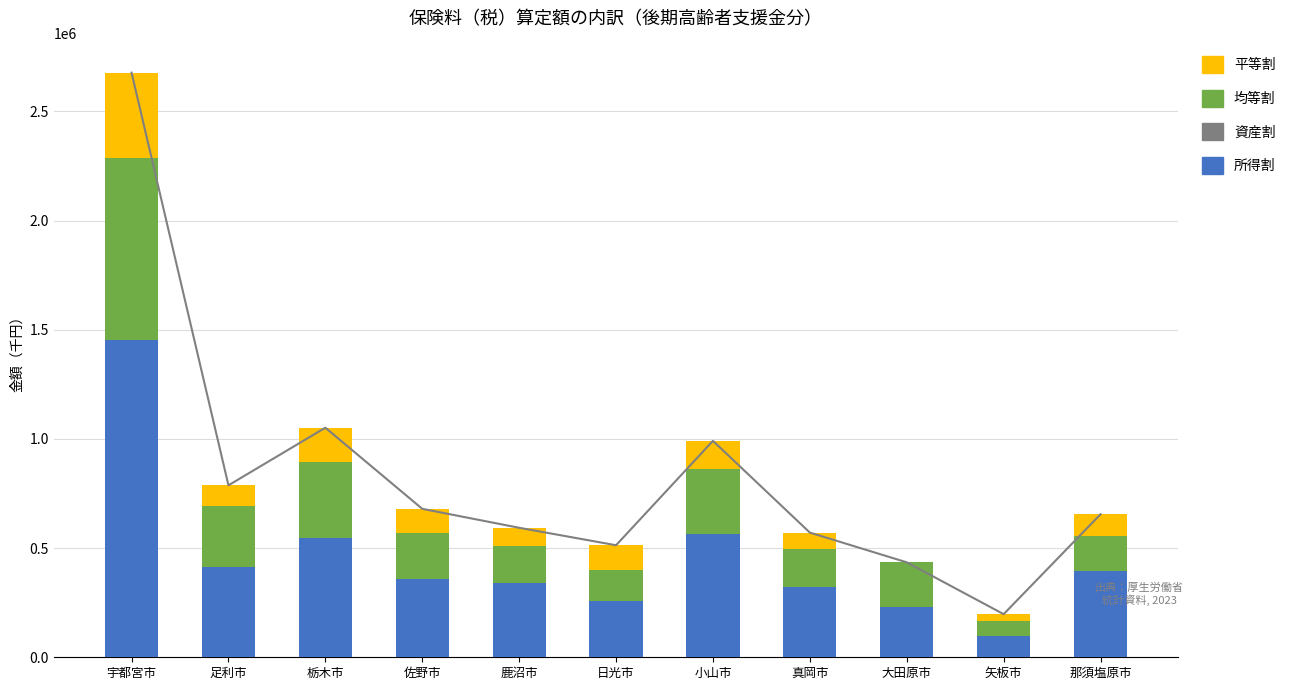

Which category has the lowest value in the 資産割 series?

宇都宮市